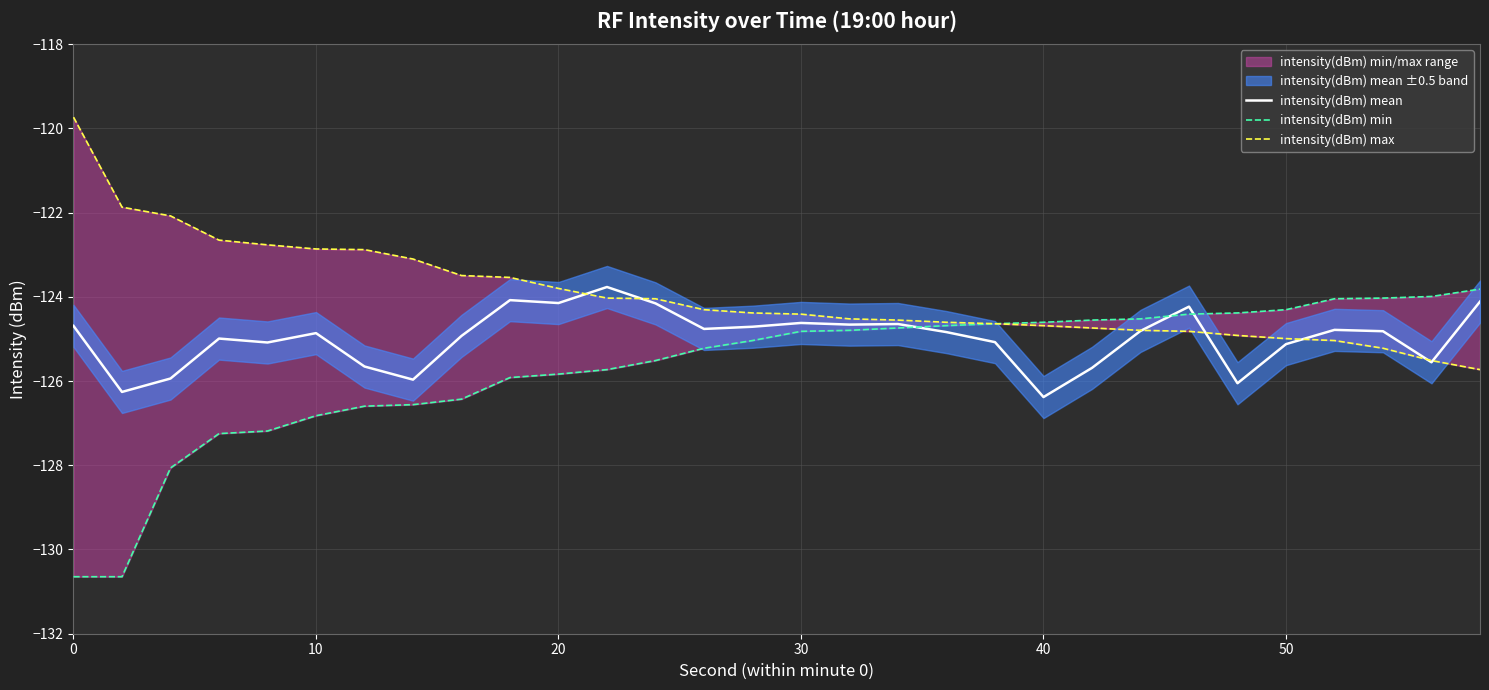

Reading left to right, extract all data points from this chart.

intensity(dBm) mean: -124.7	-126.3	-125.9	-125.0	-125.1	-124.9	-125.7	-126.0	-124.9	-124.1	-124.1	-123.8	-124.2	-124.8	-124.7	-124.6	-124.7	-124.6	-124.8	-125.1	-126.4	-125.7	-124.8	-124.2	-126.1	-125.1	-124.8	-124.8	-125.6	-124.1
intensity(dBm) min: -130.6	-130.6	-128.1	-127.2	-127.2	-126.8	-126.6	-126.6	-126.4	-125.9	-125.8	-125.7	-125.5	-125.2	-125.0	-124.8	-124.8	-124.7	-124.7	-124.6	-124.6	-124.6	-124.5	-124.4	-124.4	-124.3	-124.0	-124.0	-124.0	-123.8
intensity(dBm) max: -119.7	-121.9	-122.1	-122.7	-122.8	-122.9	-122.9	-123.1	-123.5	-123.5	-123.8	-124.0	-124.0	-124.3	-124.4	-124.4	-124.5	-124.6	-124.6	-124.6	-124.7	-124.7	-124.8	-124.8	-124.9	-125.0	-125.0	-125.2	-125.5	-125.7